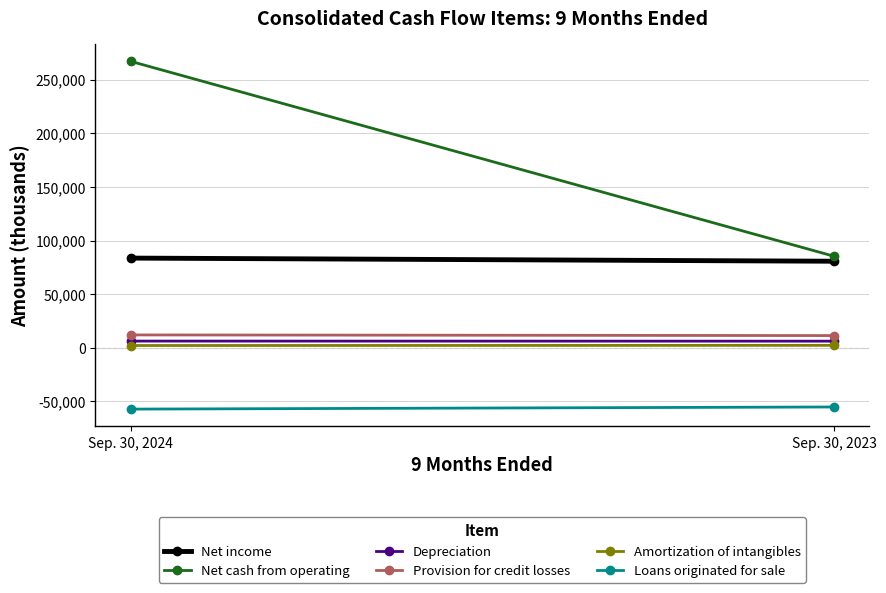

Rank the series by their maximum value, from highest to lowest.

Net cash from operating, Net income, Provision for credit losses, Depreciation, Amortization of intangibles, Loans originated for sale